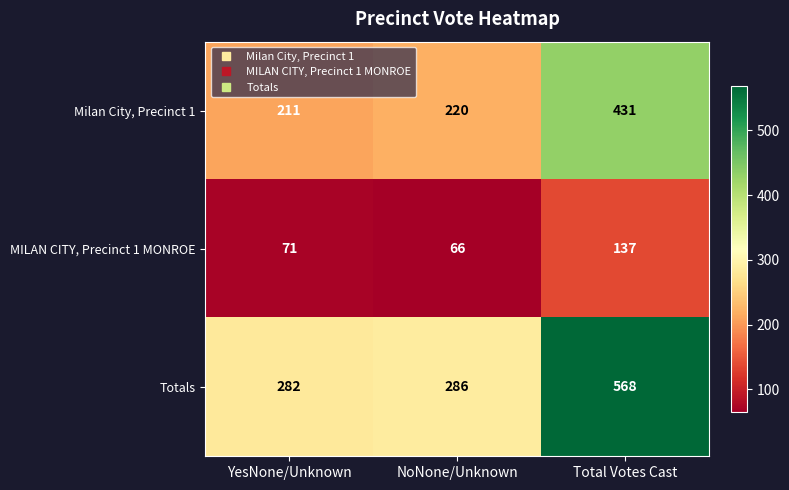

Is it true that Totals equals 286 at NoNone/Unknown?

True